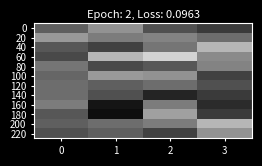

What is the spread (max minus min) of values at 1?

23